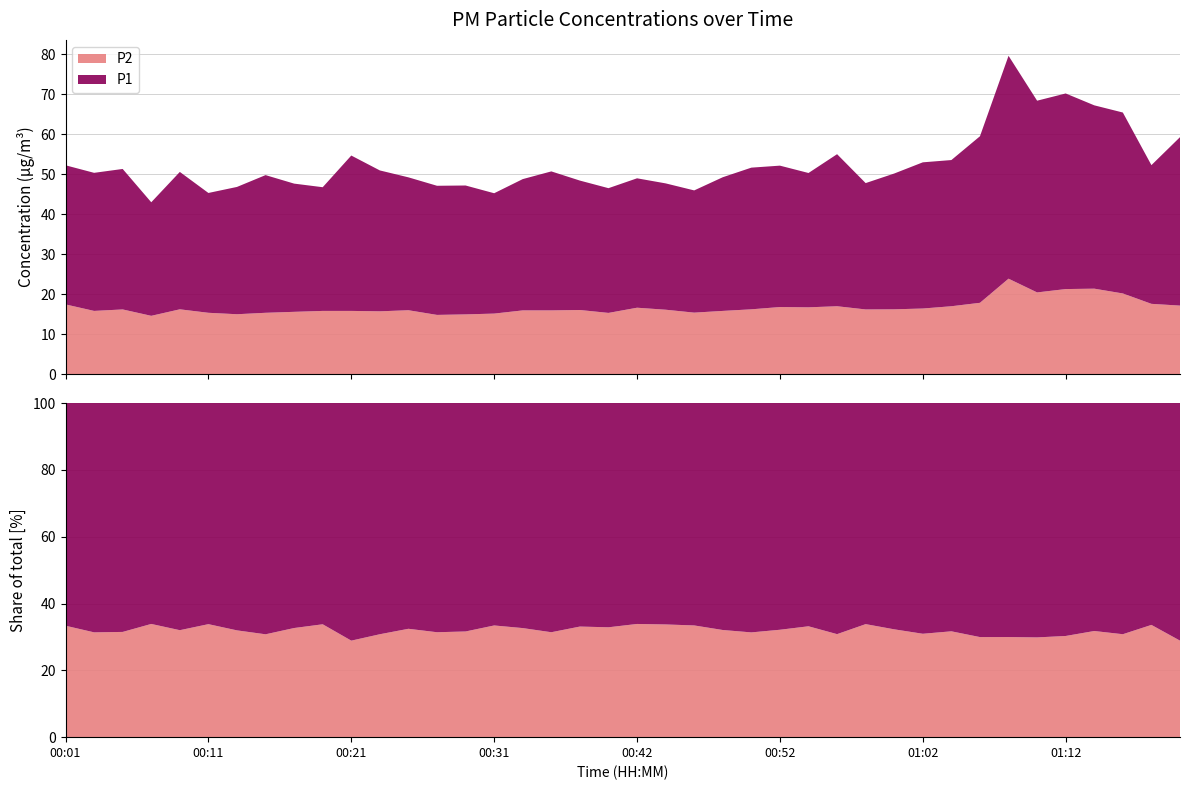

Reading left to right, extract all data points from this chart.

P1: 00:01=34.8	00:03=34.6	00:05=35.2	00:07=28.4	00:09=34.4	00:11=30.0	00:13=31.9	00:15=34.5	00:17=32.1	00:19=31.0	00:21=38.9	00:23=35.3	00:25=33.3	00:27=32.3	00:29=32.3	00:31=30.1	00:34=32.9	00:36=34.8	00:38=32.4	00:40=31.2	00:42=32.4	00:44=31.6	00:46=30.6	00:48=33.5	00:50=35.5	00:52=35.4	00:54=33.6	00:56=38.1	00:58=31.6	01:00=34.0	01:02=36.6	01:04=36.6	01:06=41.7	01:08=55.8	01:10=48.0	01:12=49.0	01:14=45.9	01:16=45.3	01:19=34.7	01:21=42.2
P2: 00:01=17.4	00:03=15.8	00:05=16.2	00:07=14.6	00:09=16.2	00:11=15.3	00:13=15.0	00:15=15.3	00:17=15.6	00:19=15.8	00:21=15.8	00:23=15.7	00:25=16.0	00:27=14.8	00:29=14.9	00:31=15.1	00:34=15.9	00:36=15.9	00:38=16.0	00:40=15.3	00:42=16.6	00:44=16.1	00:46=15.4	00:48=15.8	00:50=16.2	00:52=16.8	00:54=16.7	00:56=17.0	00:58=16.2	01:00=16.2	01:02=16.4	01:04=17.0	01:06=17.8	01:08=23.9	01:10=20.4	01:12=21.3	01:14=21.4	01:16=20.2	01:19=17.6	01:21=17.1